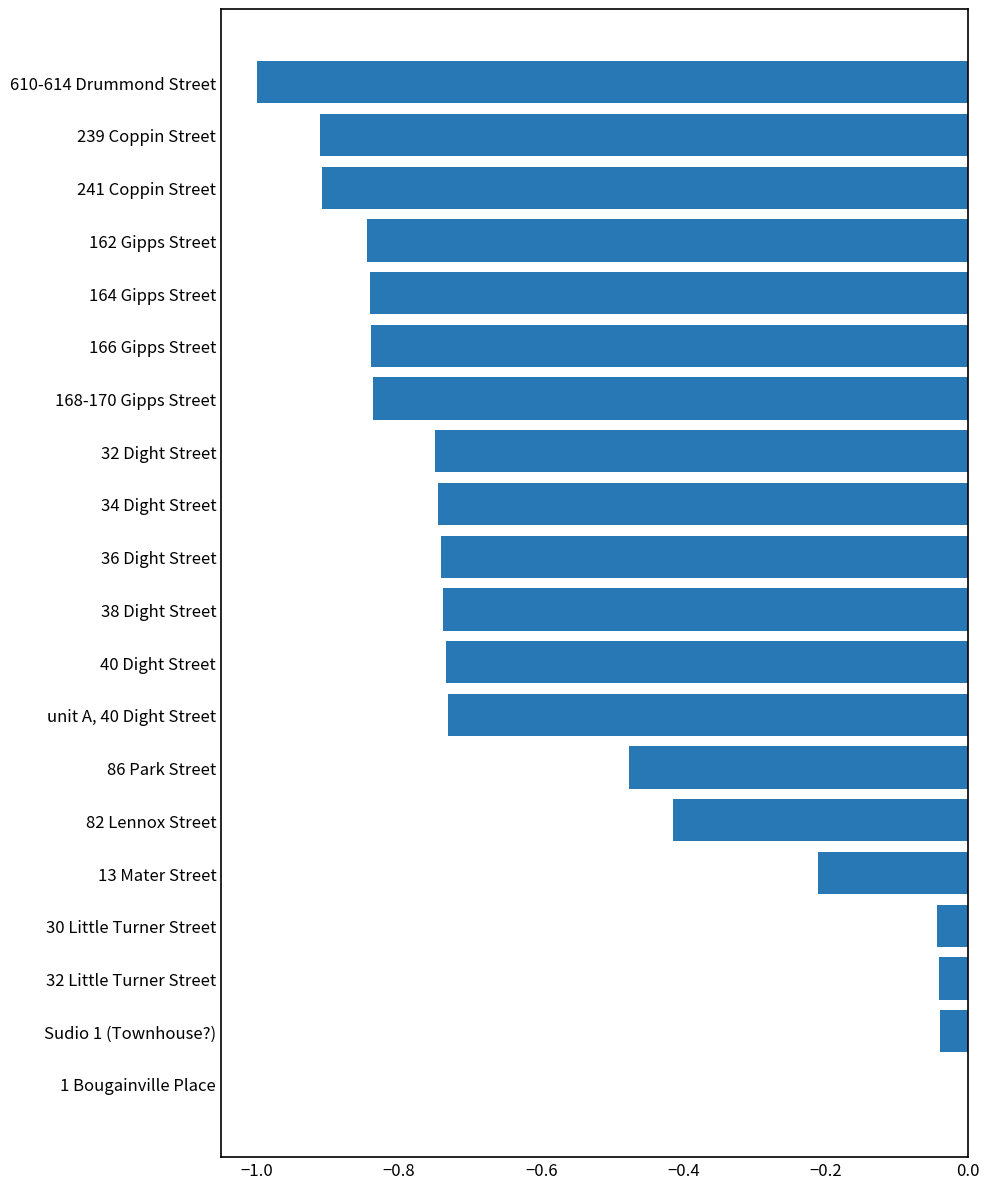

Is it true that the value at 239 Coppin Street is -0.9?

True